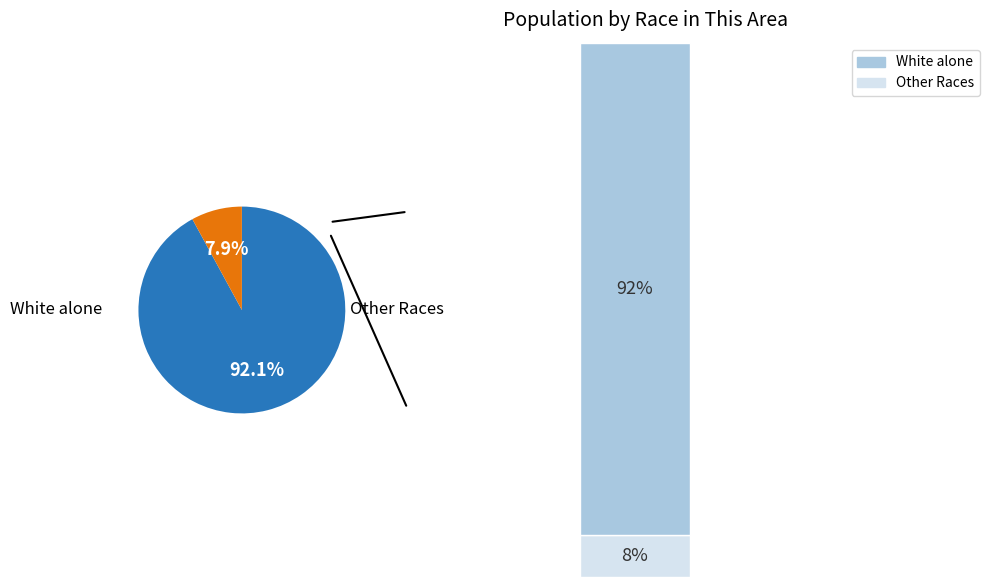

Does any single category account for the majority?

Yes